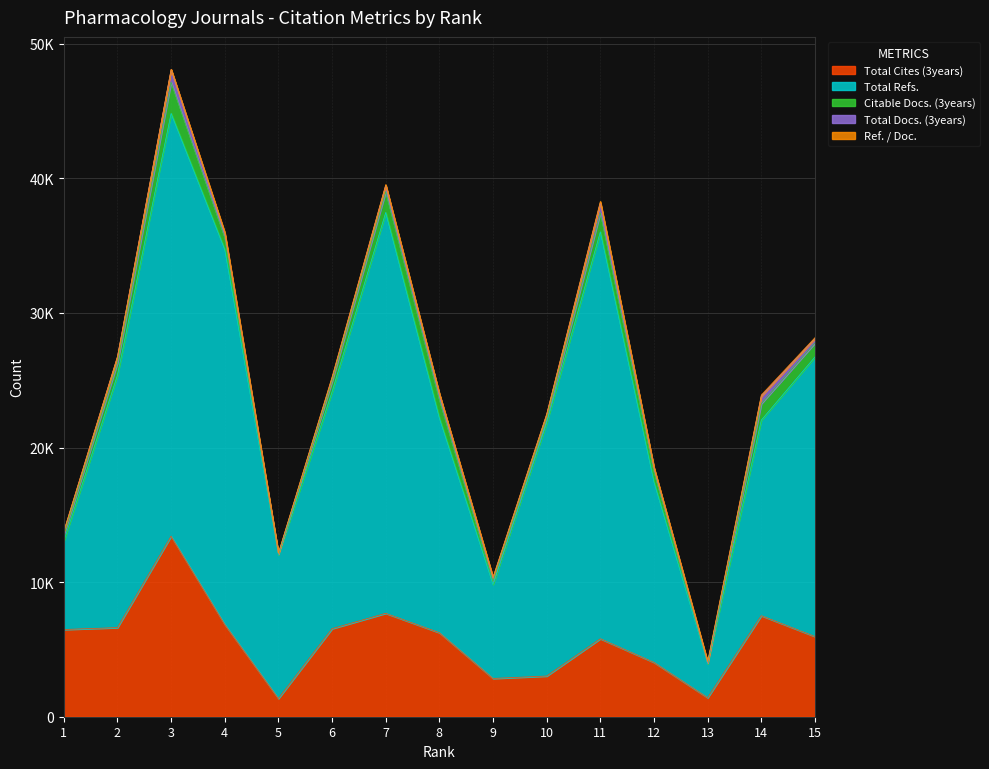

True or false: Total Refs. and Total Docs. (3years) intersect in this chart.

False